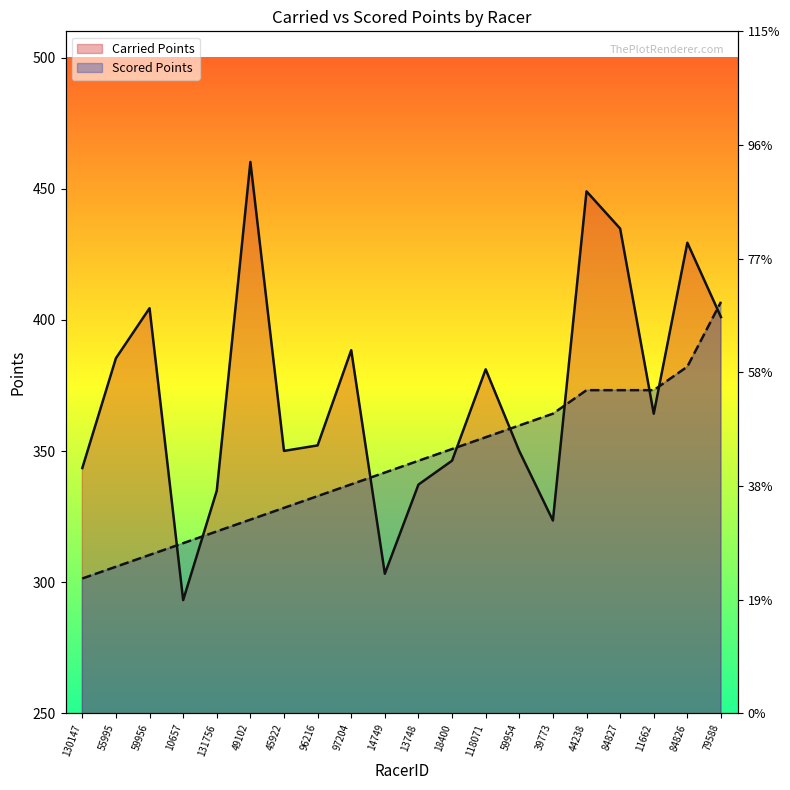

Rank the series at 13748 from highest to lowest value.

Scored Points, Carried Points